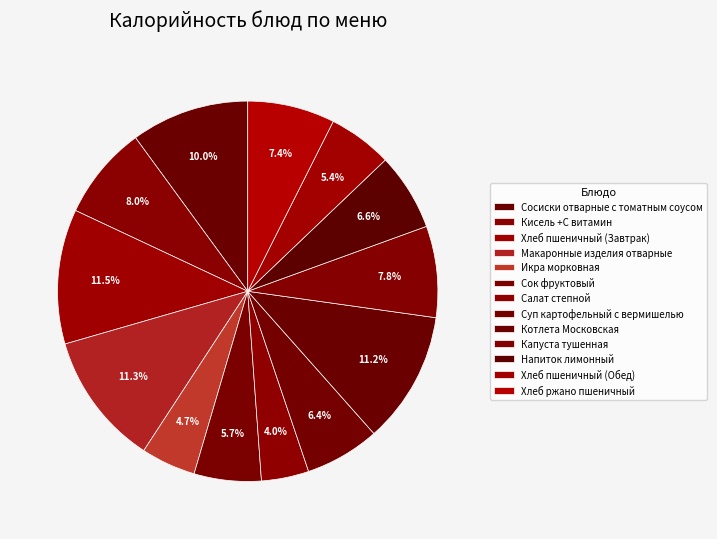

True or false: Хлеб пшеничный (Обед) accounts for 5% of the total.

True